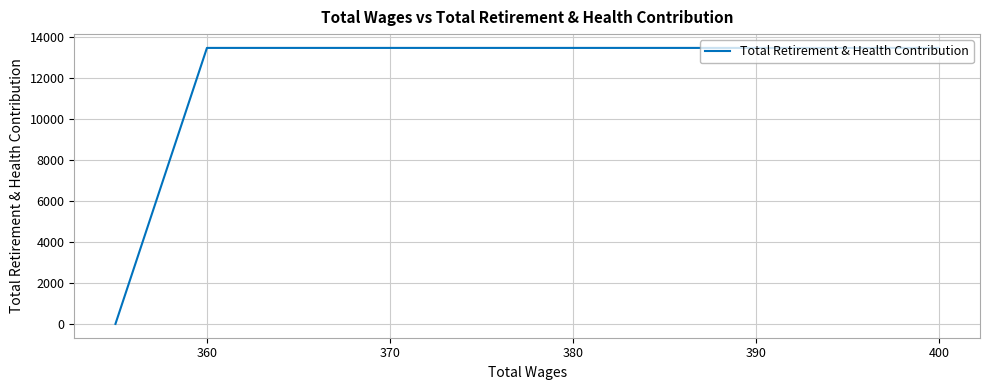

What is the average value?

10771